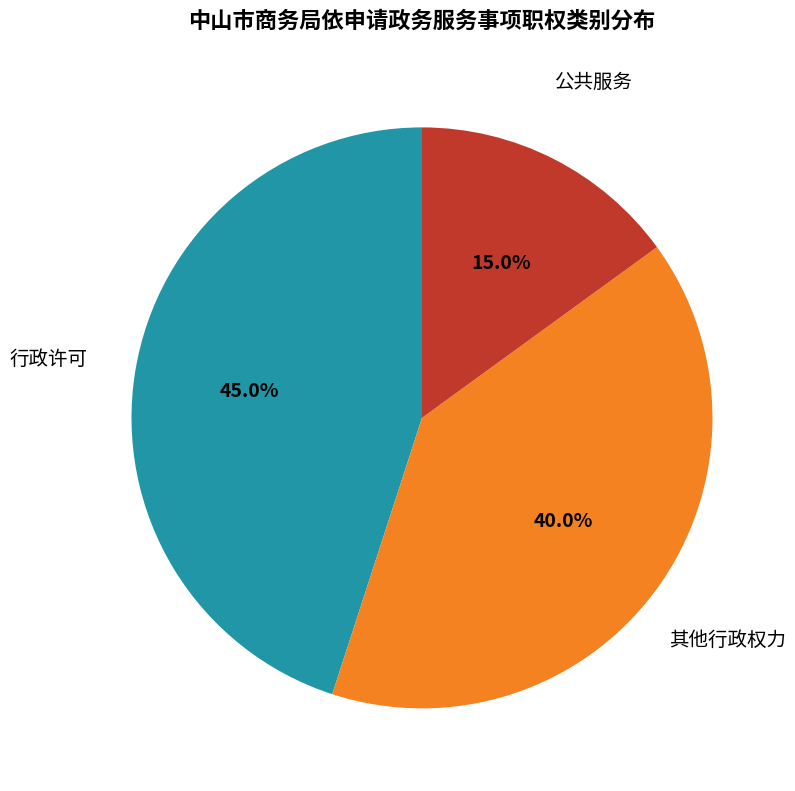

Which category has the smallest portion of the pie?

公共服务